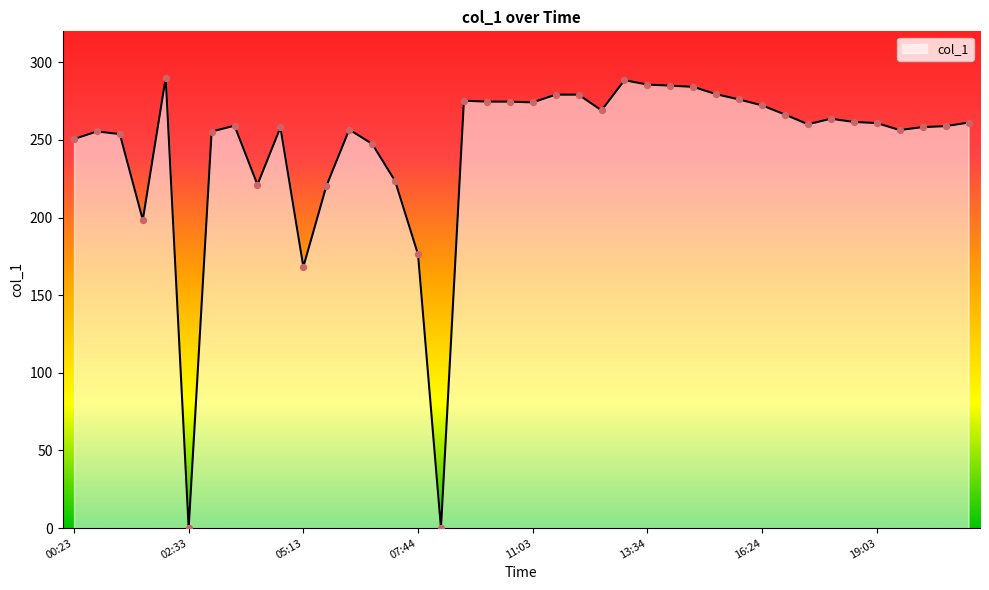

What is the greatest value displayed?

290.1